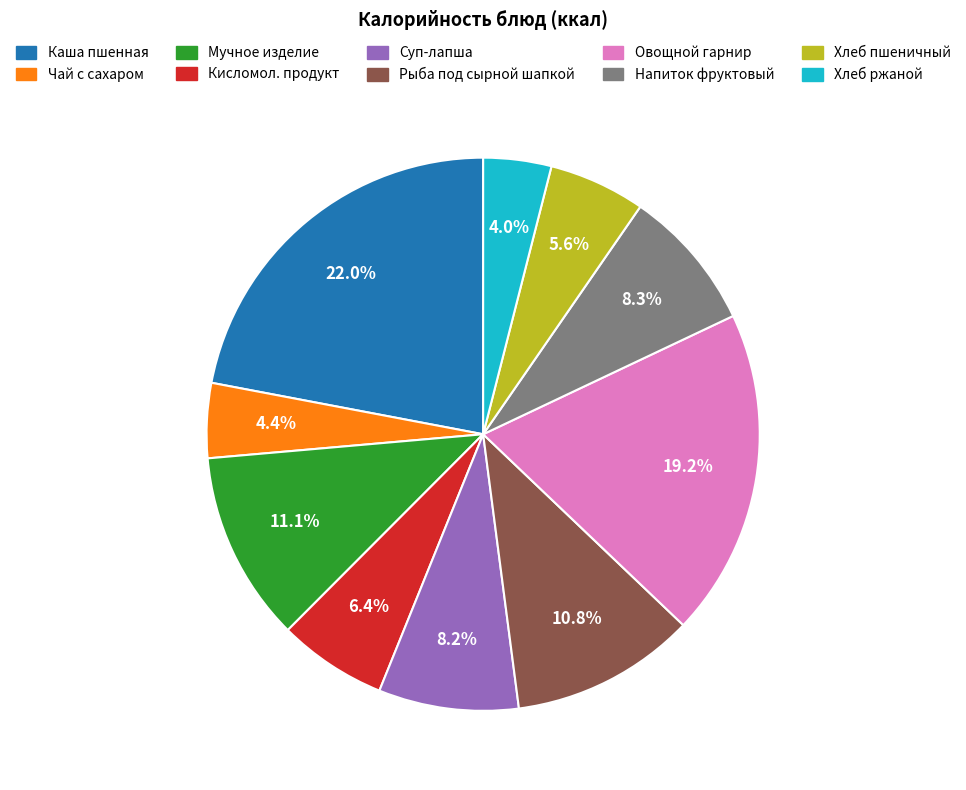

Is there any slice that represents more than half of the pie?

No